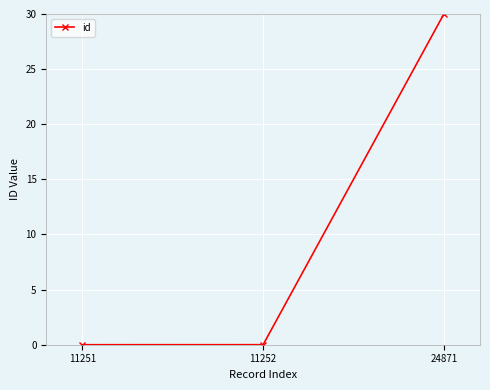

The chart shows a value of 0.0 at 11252. True or false?

True